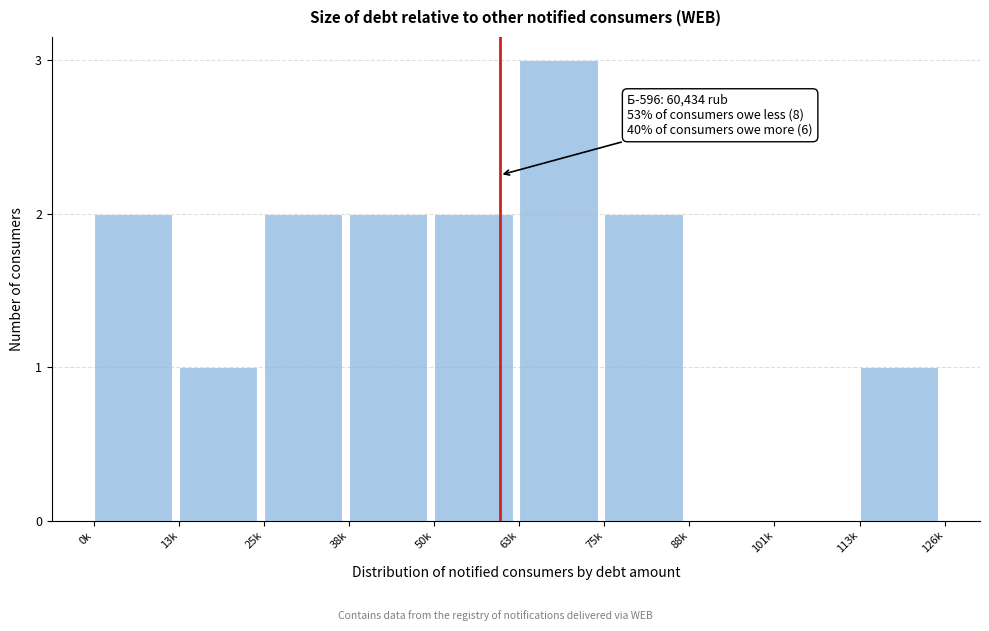

Reading left to right, list all the values displayed in this chart.

0k=2	13k=1	25k=2	38k=2	50k=2	63k=3	75k=2	88k=0	101k=0	113k=1